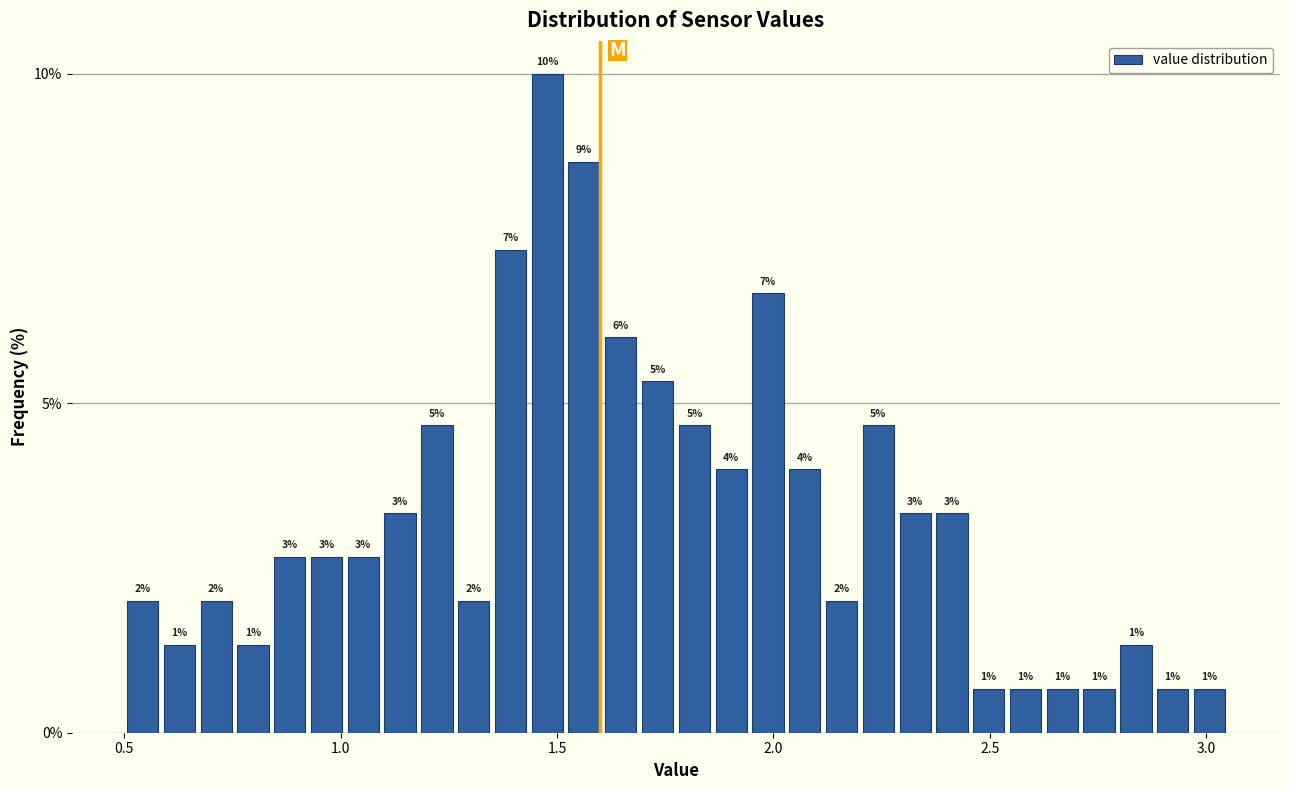

Read against the x-axis, roughly where is the centre of the tallest bar?

1.50